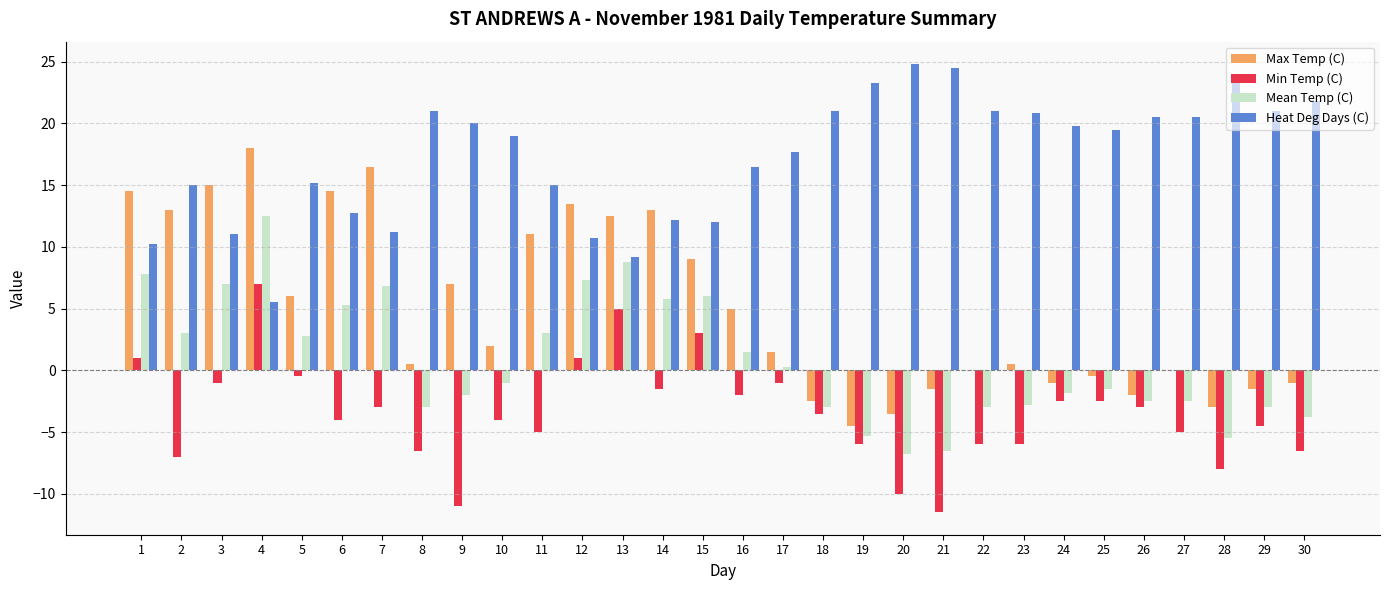

True or false: Max Temp (C) has a value of 7.0 at 16.

False